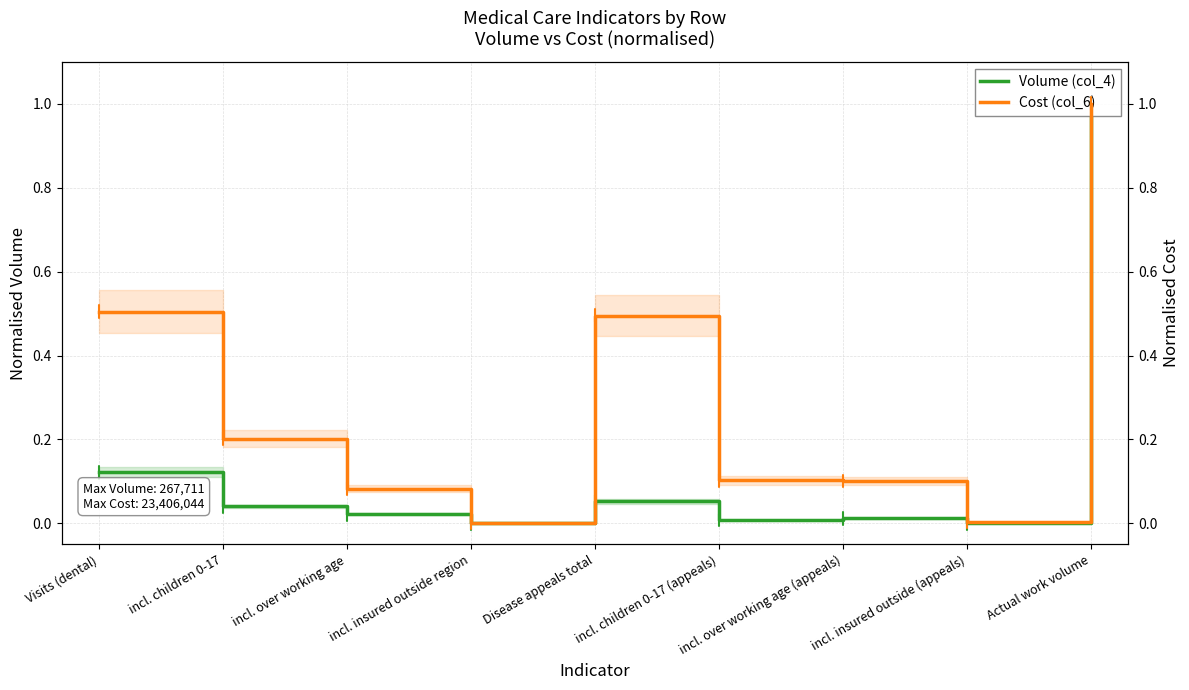

At incl. insured outside region, list the series in order from largest to smallest.

Cost (col_6), Volume (col_4)